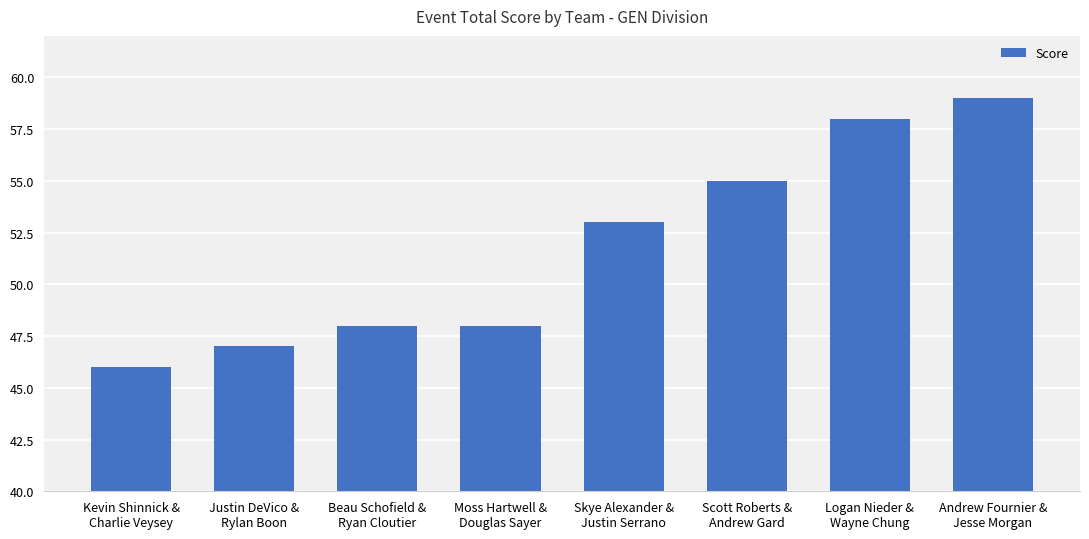

What is the value of the 2nd bar from the left?

47